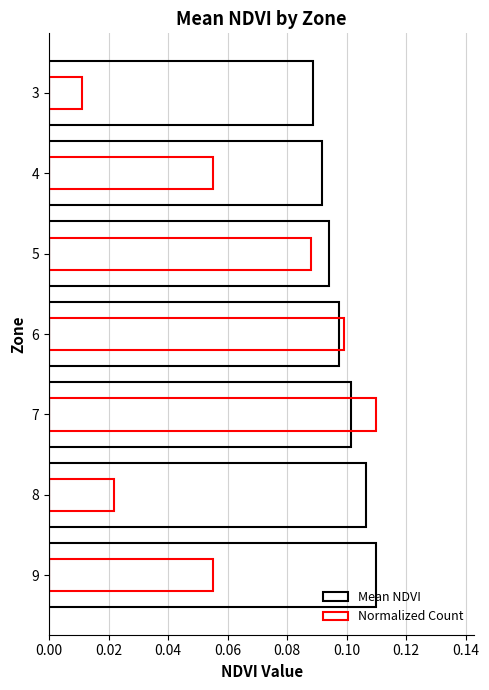

At how many categories does at least one series exceed 0?

7